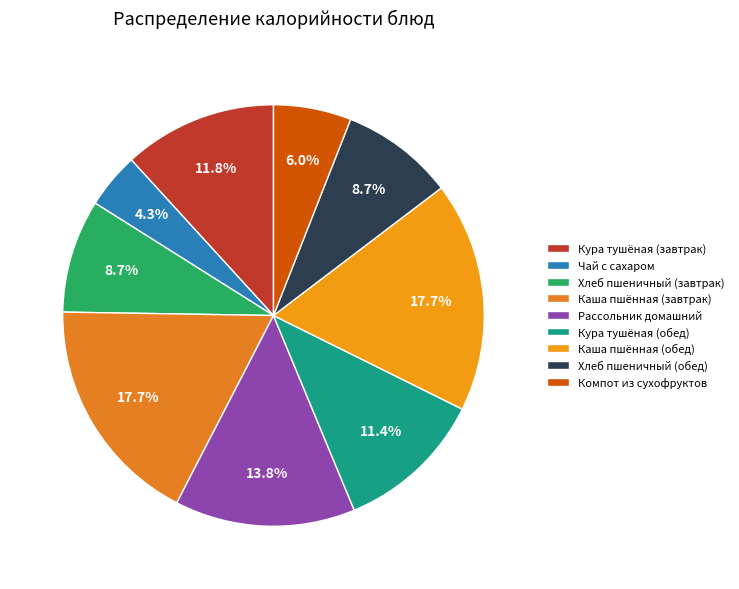

Is there a majority slice in this chart?

No